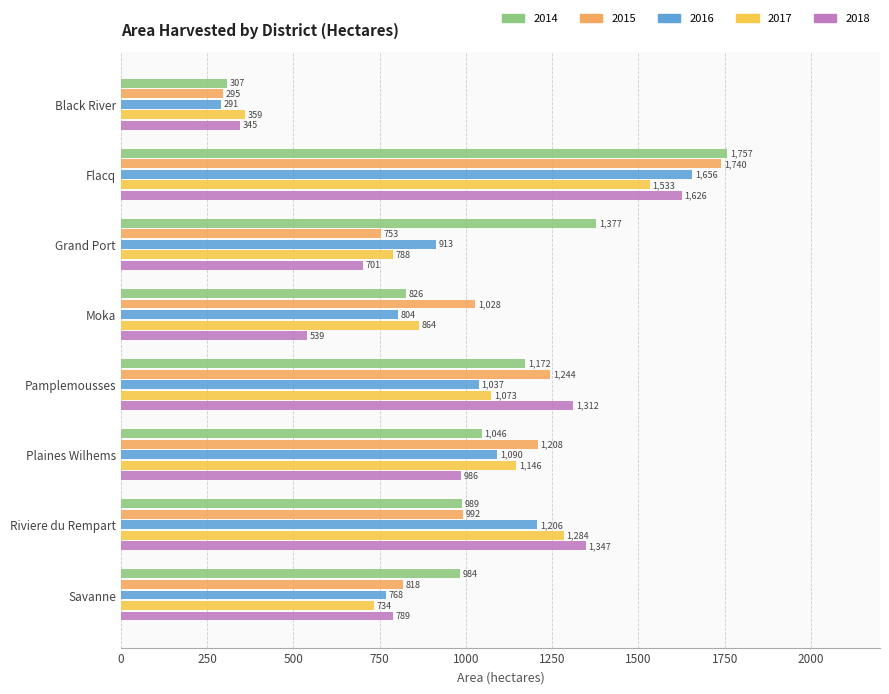

What is the smallest value displayed?

291.0